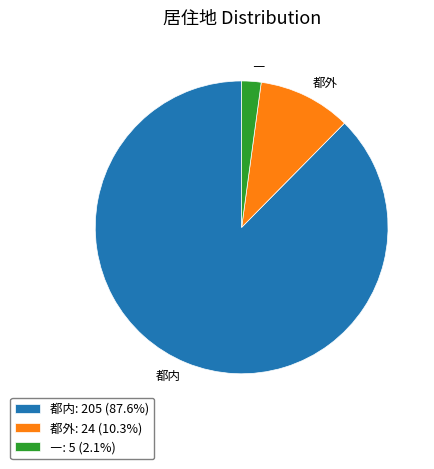

Which has a higher value, 都外 or 都内?

都内